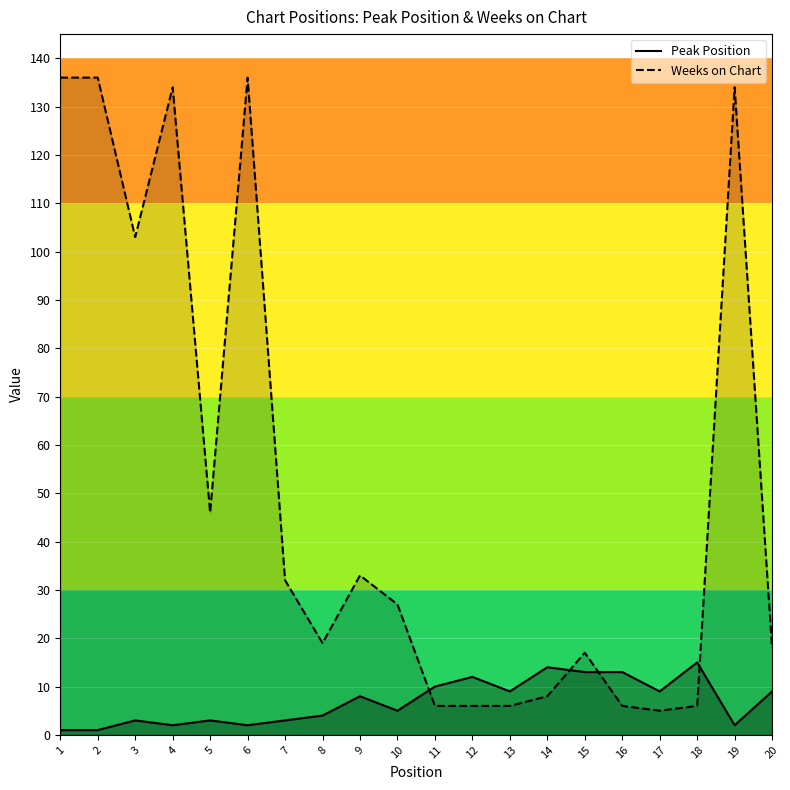

Rank the series at 16 from highest to lowest value.

Peak Position, Weeks on Chart